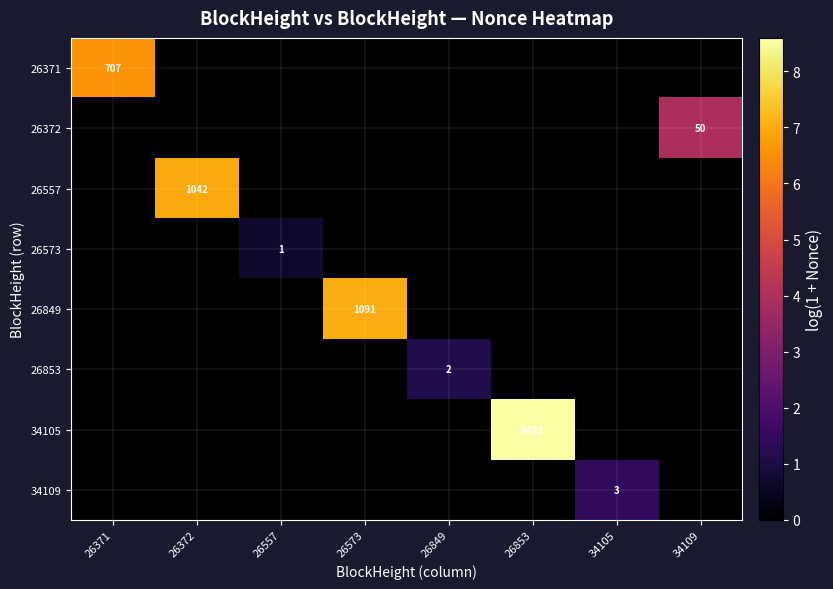

Is the value of 26372 at 26557 greater than the value of 26371 at 26849?

No